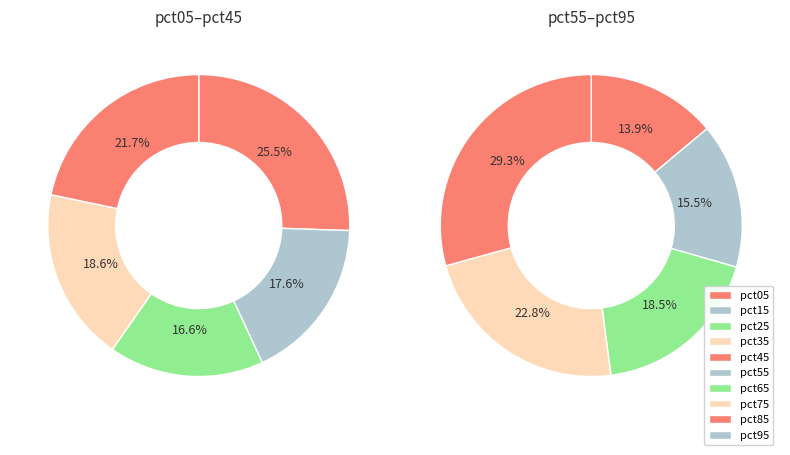

Does pct65 account for over 50% of the chart?

No